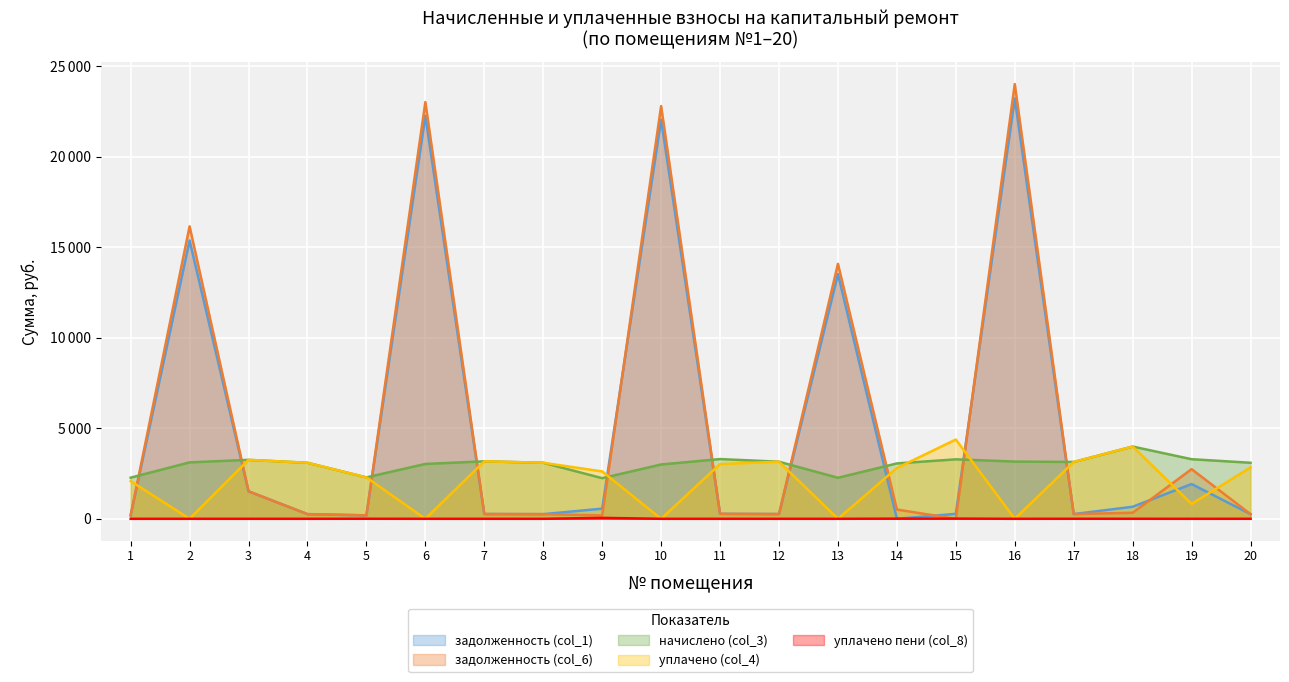

Is it true that задолженность (col_1) equals 193.5 at 18?

False